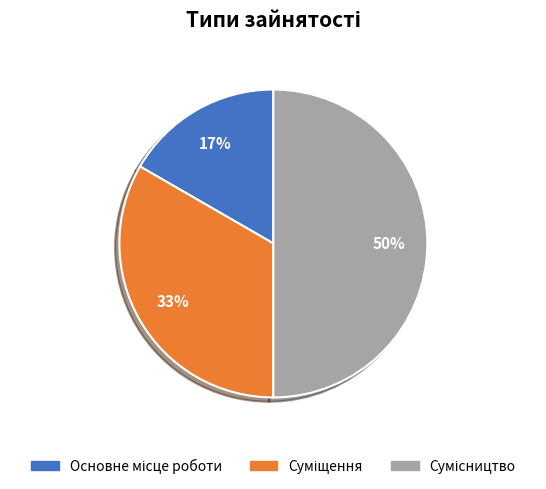

To the nearest percent, what is the difference between the largest and smallest slice percentages?

33%